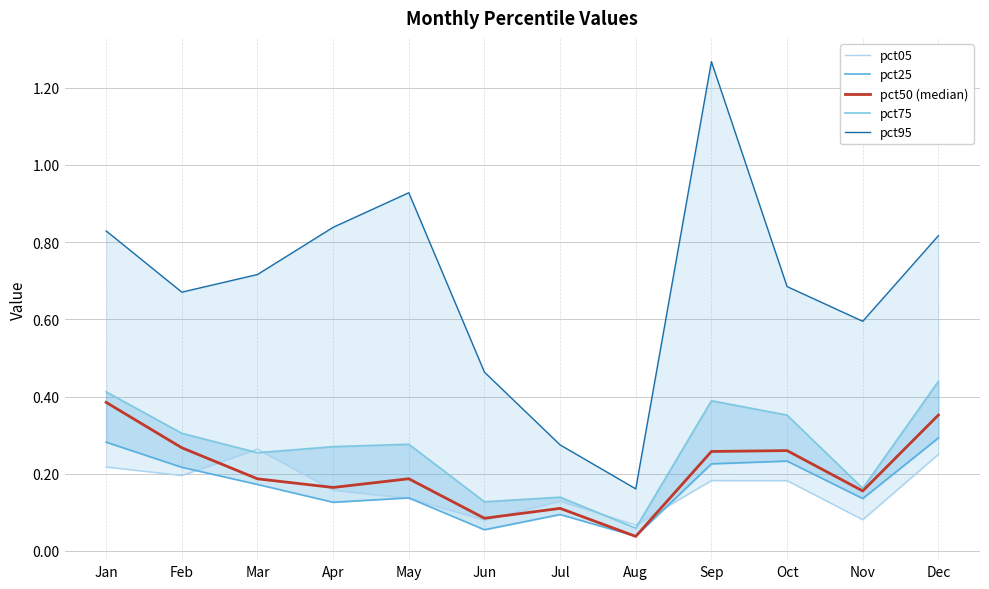

What is the value of the pct95 point at the 7th from the left?

0.3